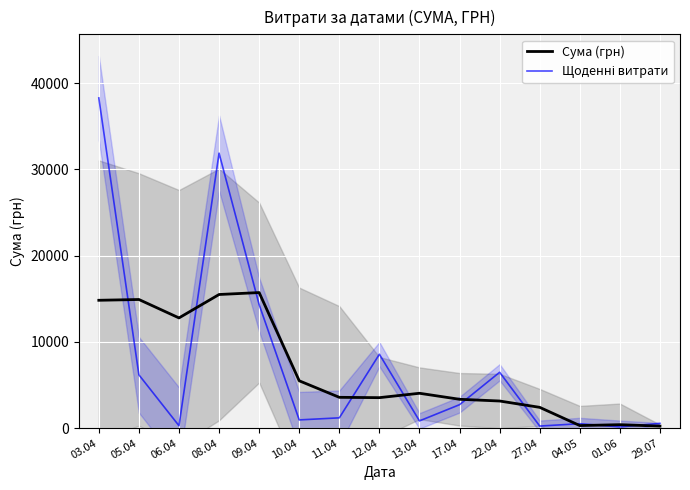

What is the spread (max minus min) of values at 29.07?

316.0